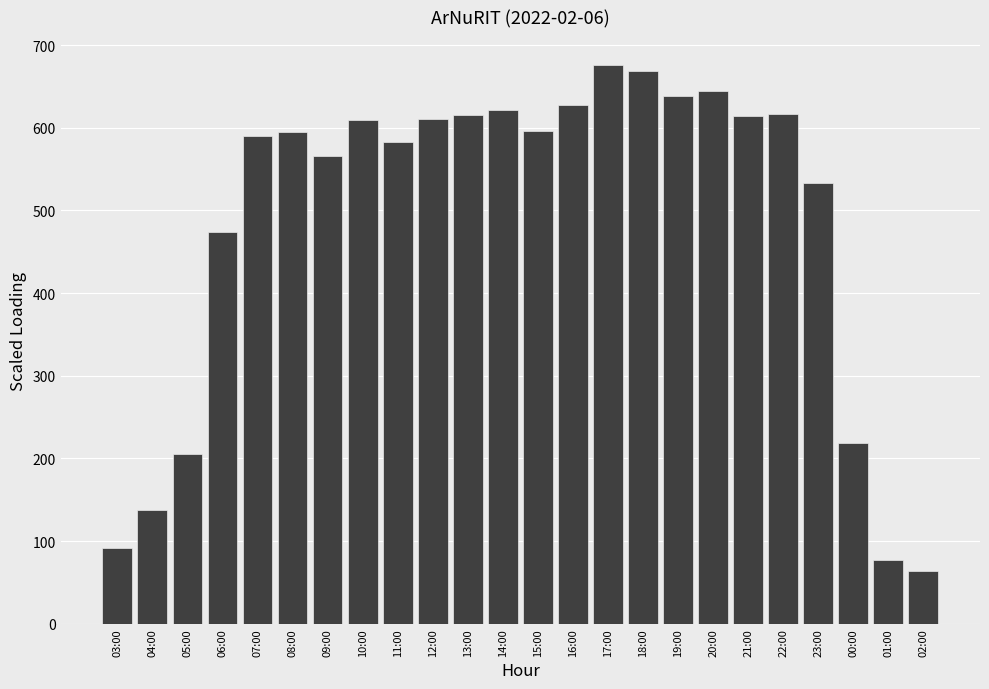

What is the change in value from 18:00 to 02:00?

-605